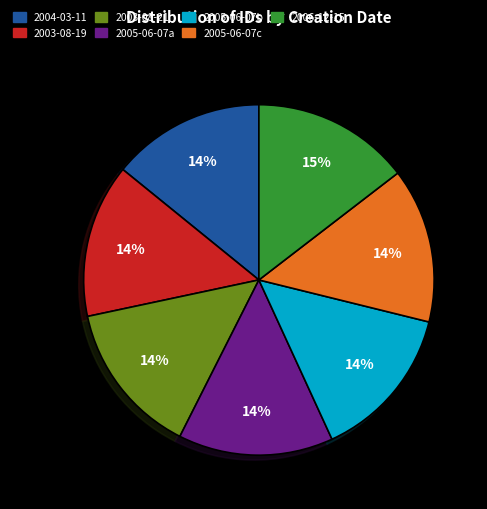

To the nearest percent, what is the average slice percentage?

14%